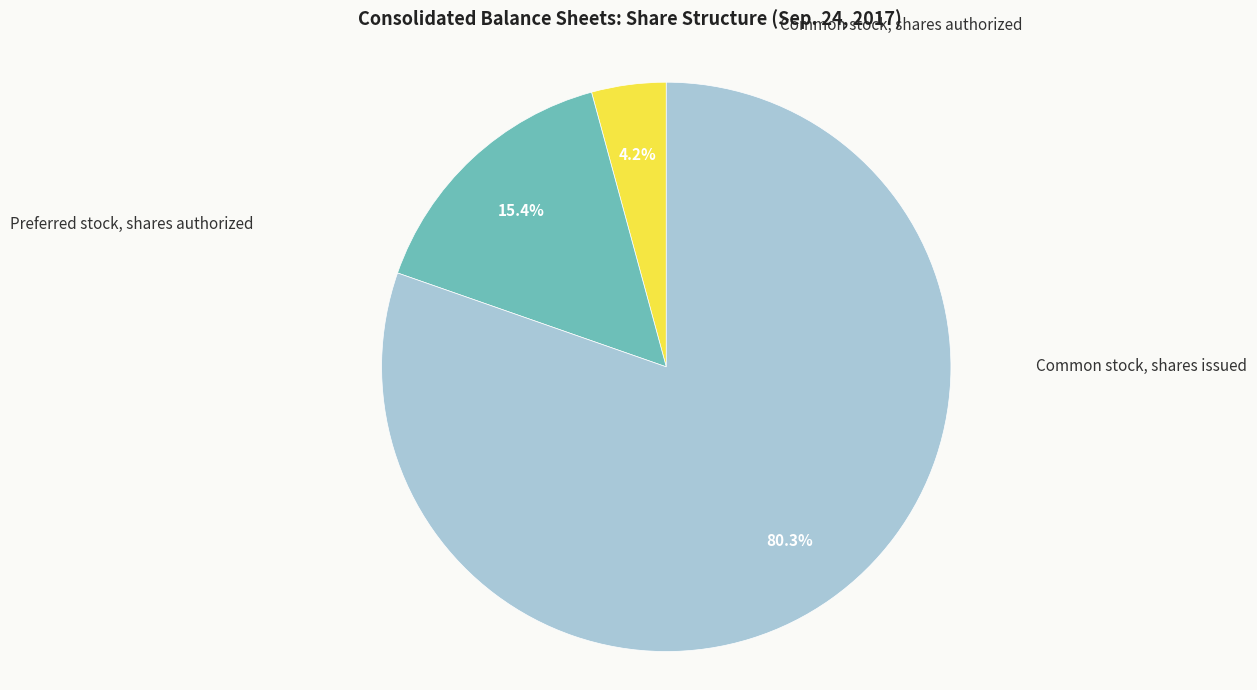

Is there any slice that represents more than half of the pie?

Yes